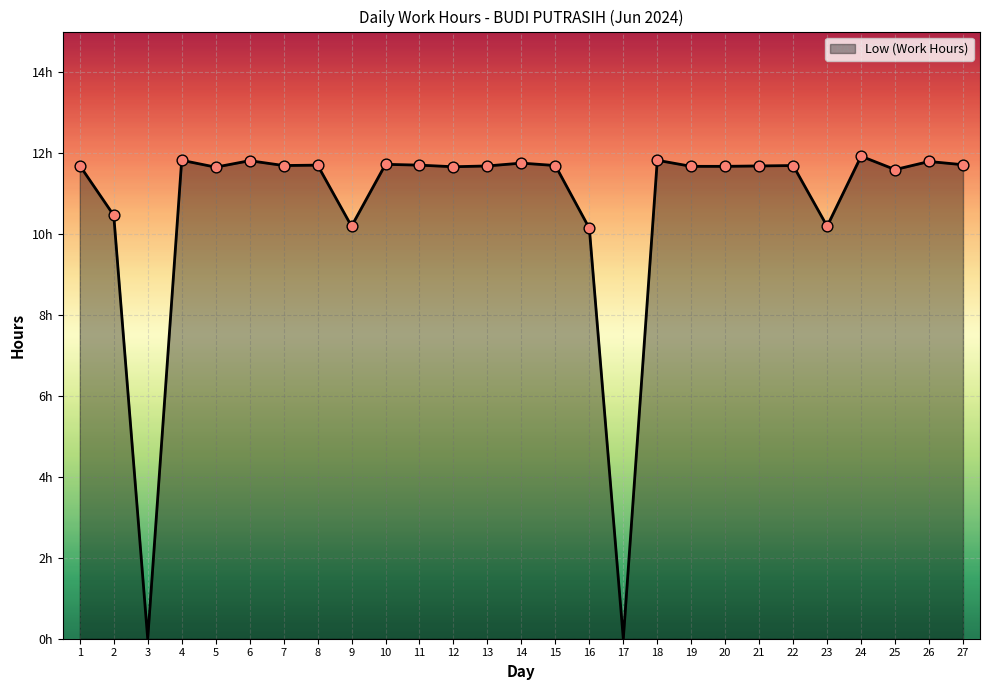

Is this an area chart (filled region under the line)?

Yes